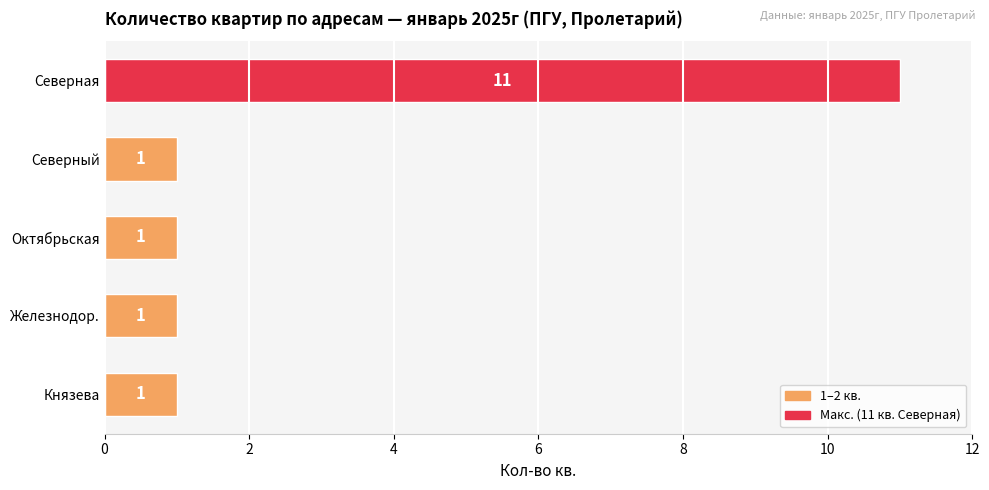

Approximately how many times larger is the value at Северный compared to Октябрьская?

1.0